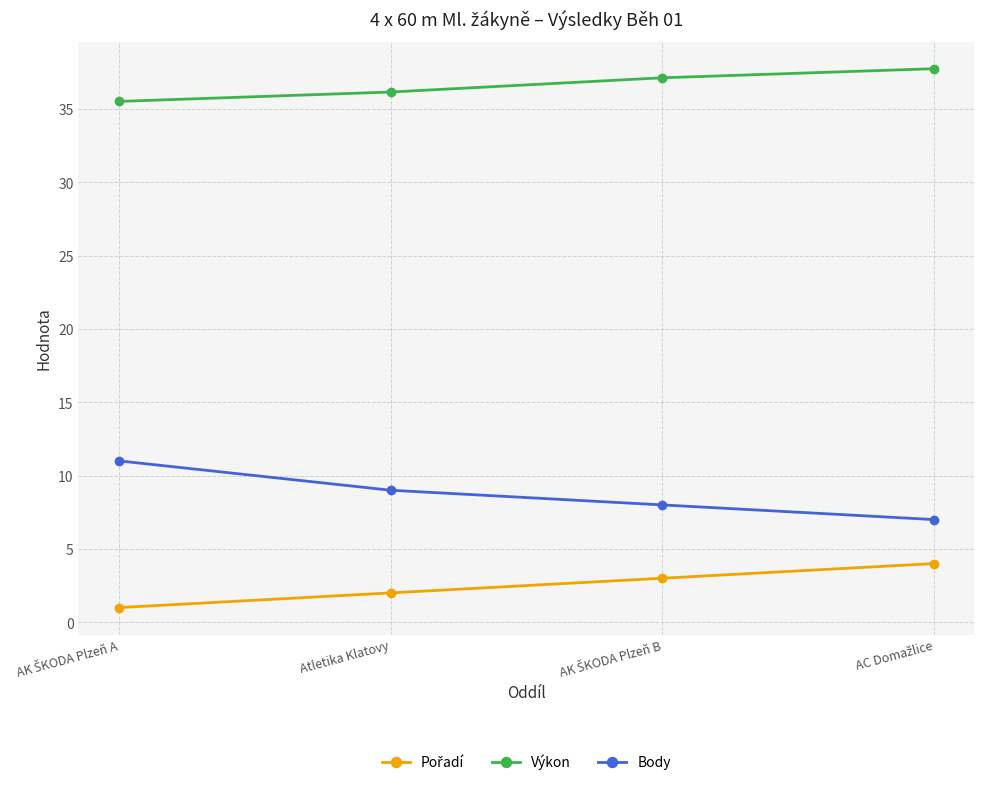

True or false: Body and Výkon cross at least once.

False